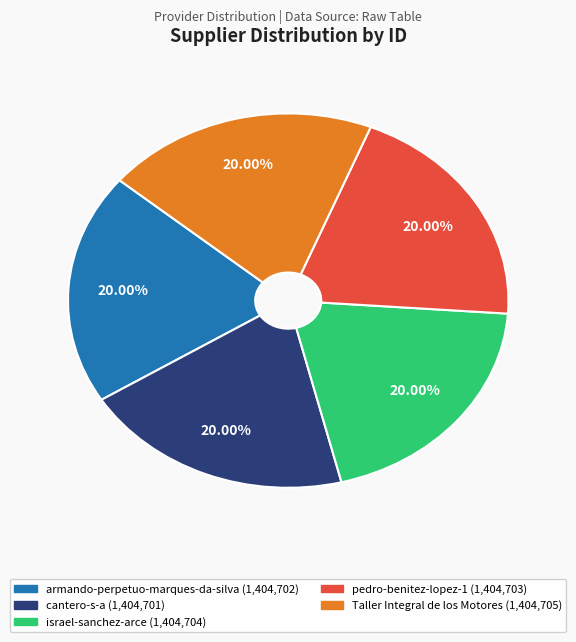

Is armando-perpetuo-marques-da-silva the majority of the pie?

No